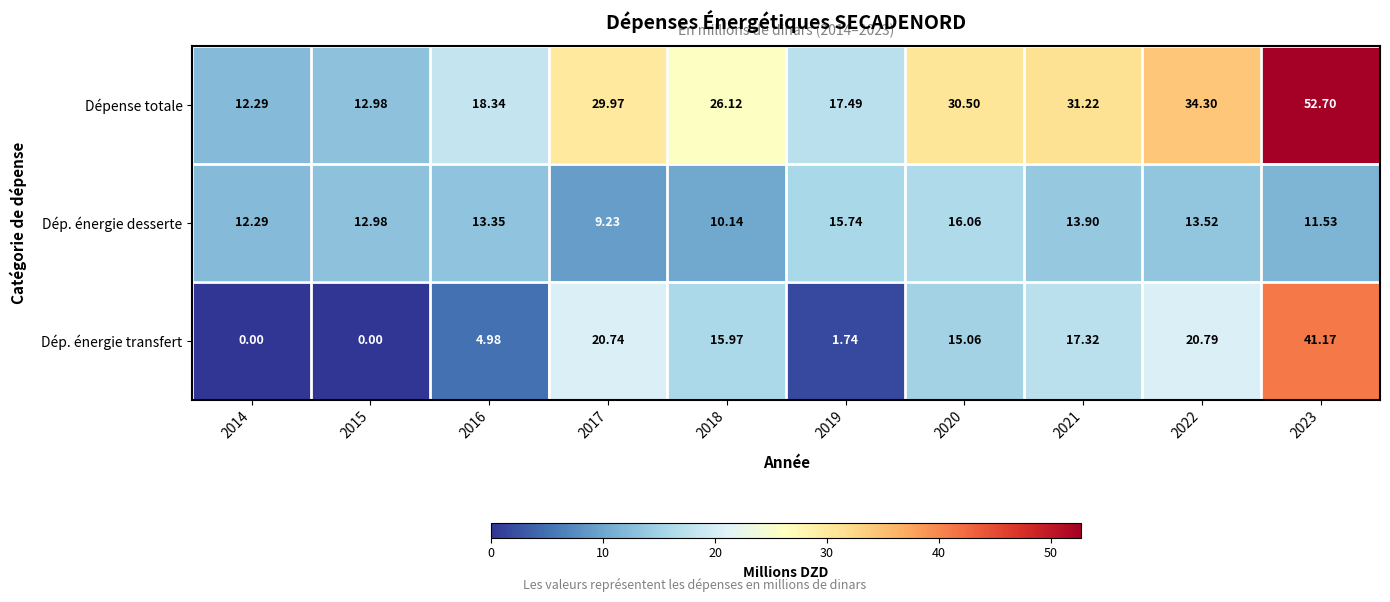

Which series has the largest total across all categories?

Dépense totale